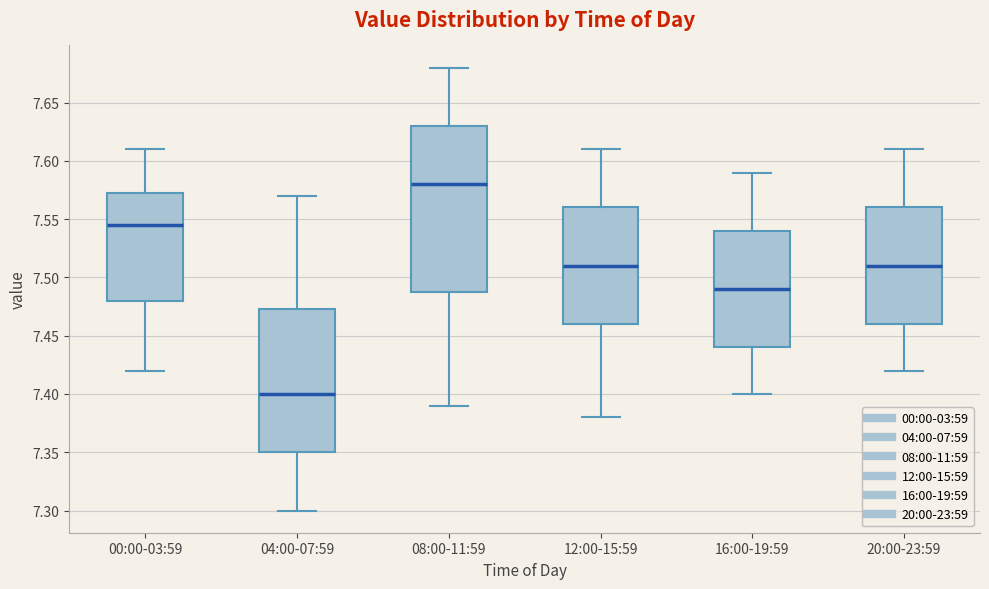

Comparing the boxes themselves (not the whiskers), which one is the tallest?

08:00-11:59